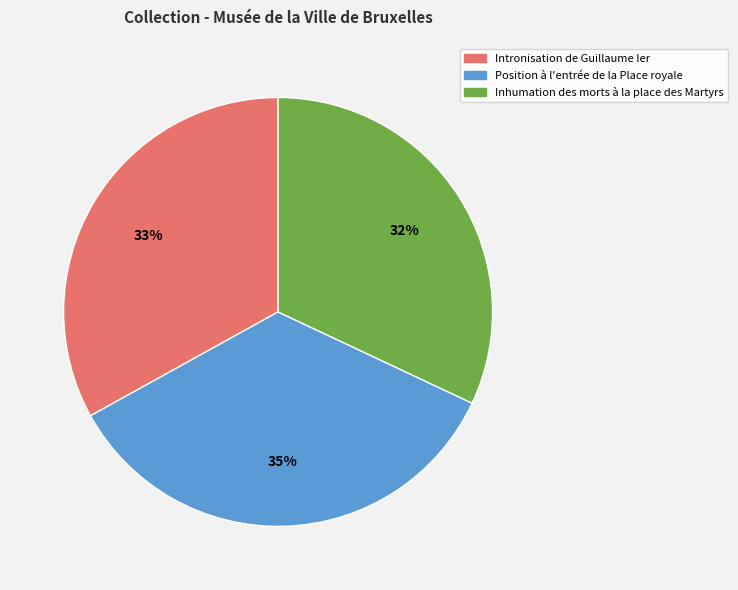

To the nearest percent, what portion does Intronisation de Guillaume Ier represent?

33%